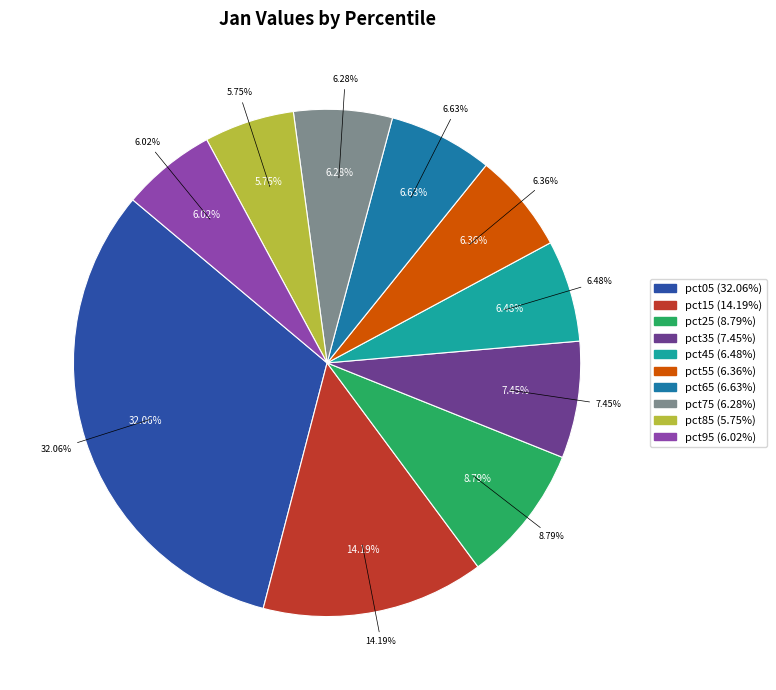

How many slices are in this pie chart?

10